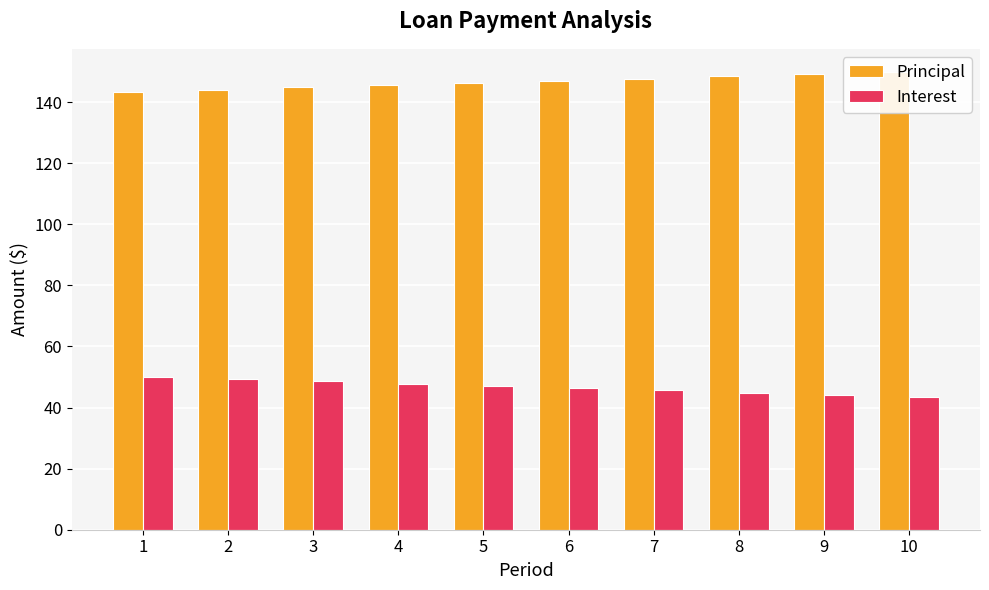

What is the sum of the Principal values at 2 and 5?

290.3